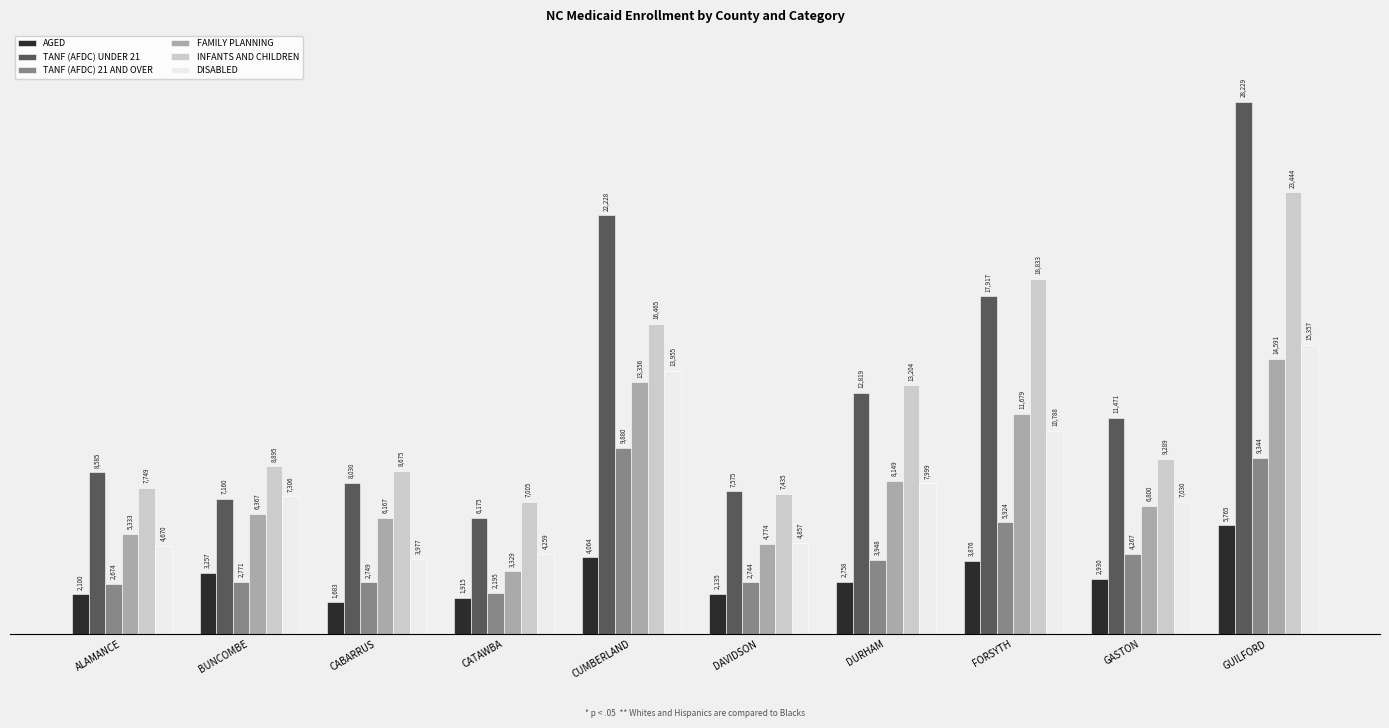

The TANF (AFDC) UNDER 21 series shows 11022 at BUNCOMBE. True or false?

False